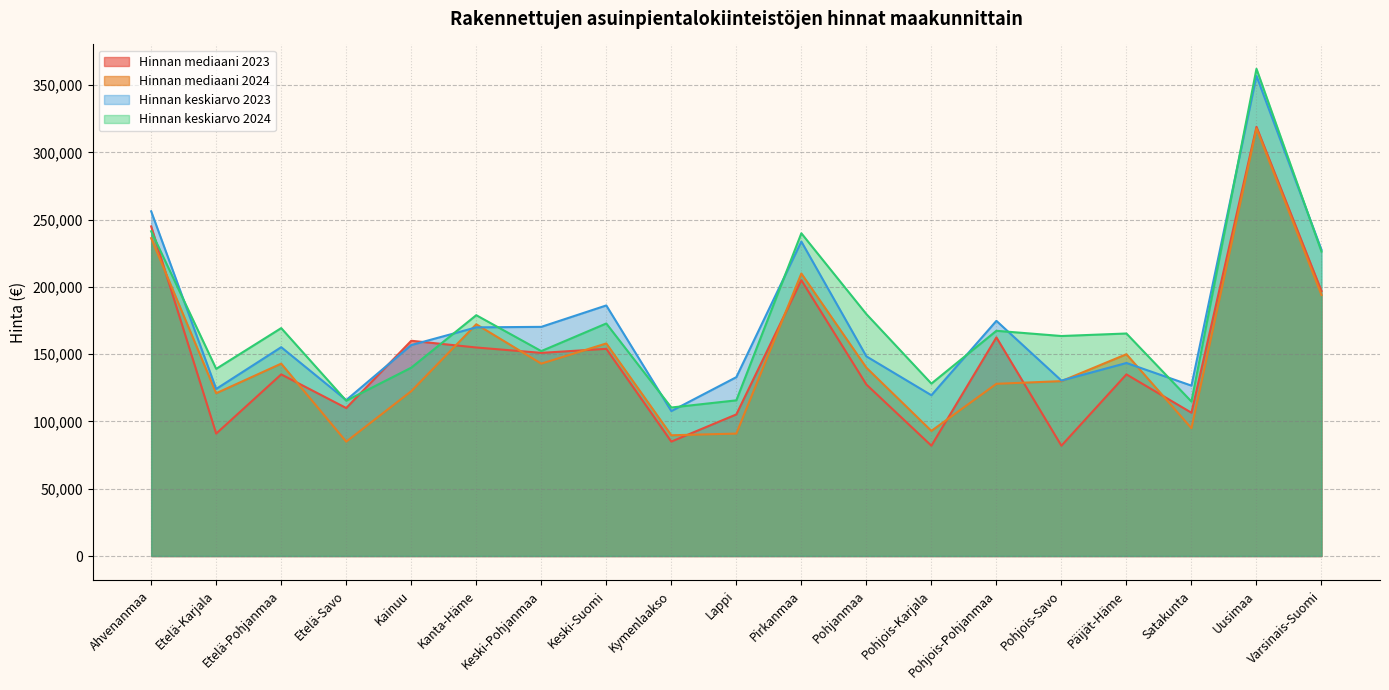

True or false: Hinnan mediaani 2024 and Hinnan keskiarvo 2024 intersect in this chart.

False